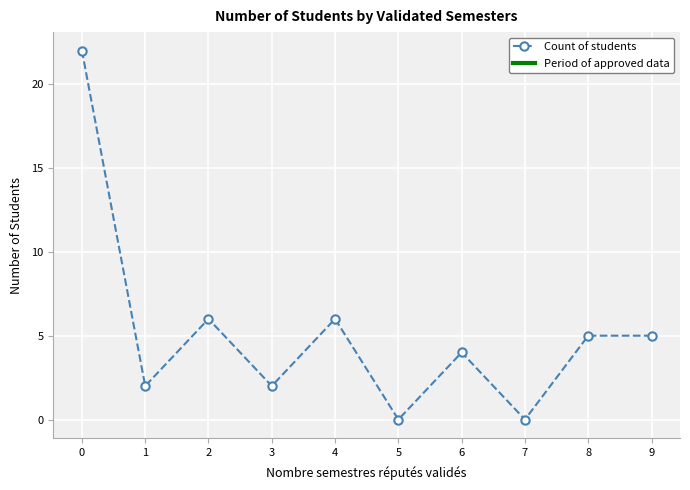

What is the value of the 3rd point from the left?

6